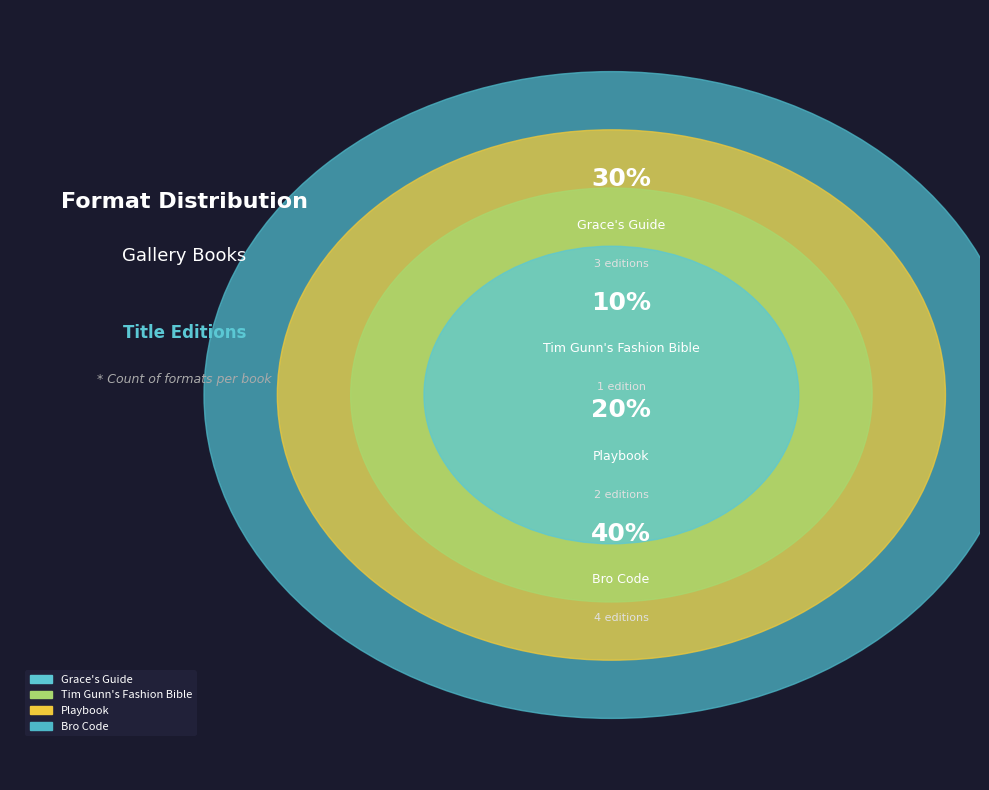

To the nearest percent, what percentage of the pie is Tim Gunn's Fashion Bible (82507622)?

10%